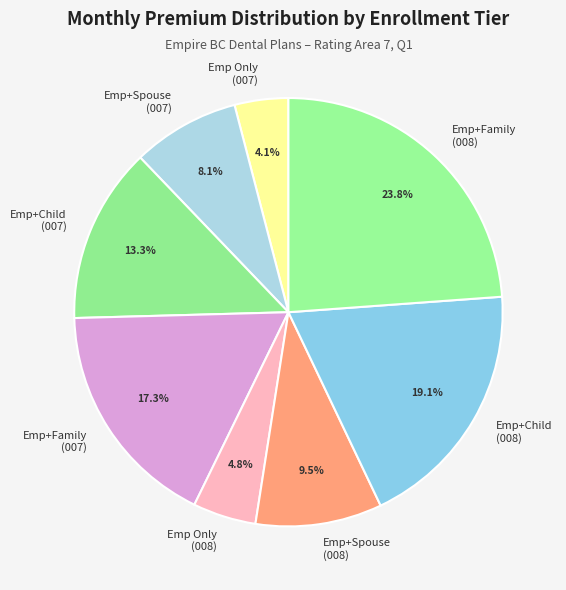

Which slice is the smallest?

Emp Only (007)